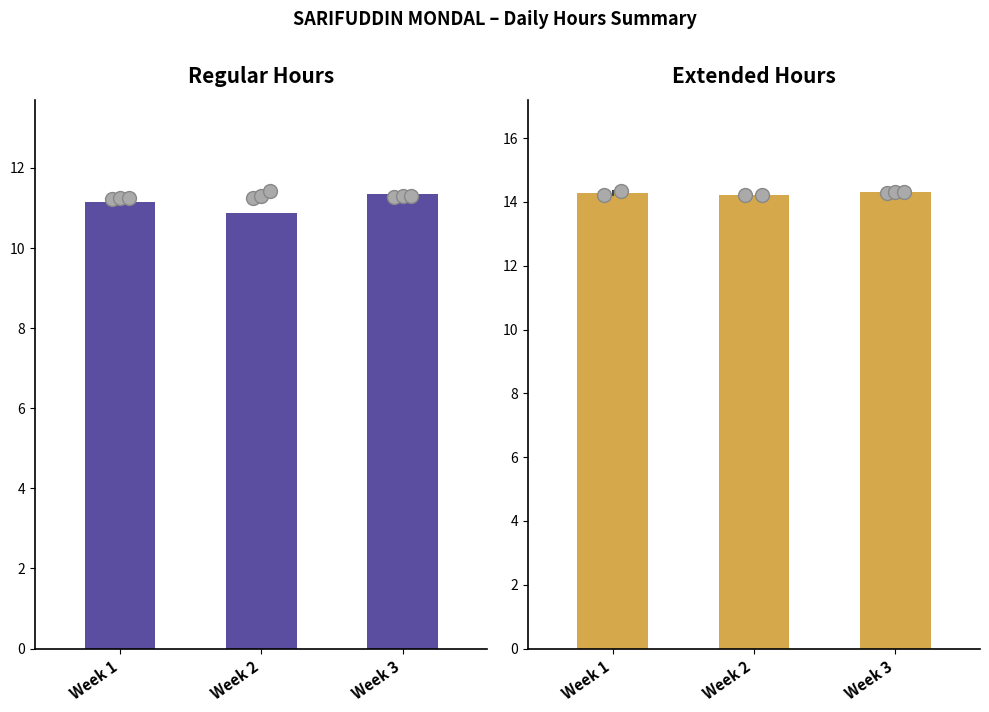

What are all the series names shown in the legend?

Regular Hours, Extended Hours